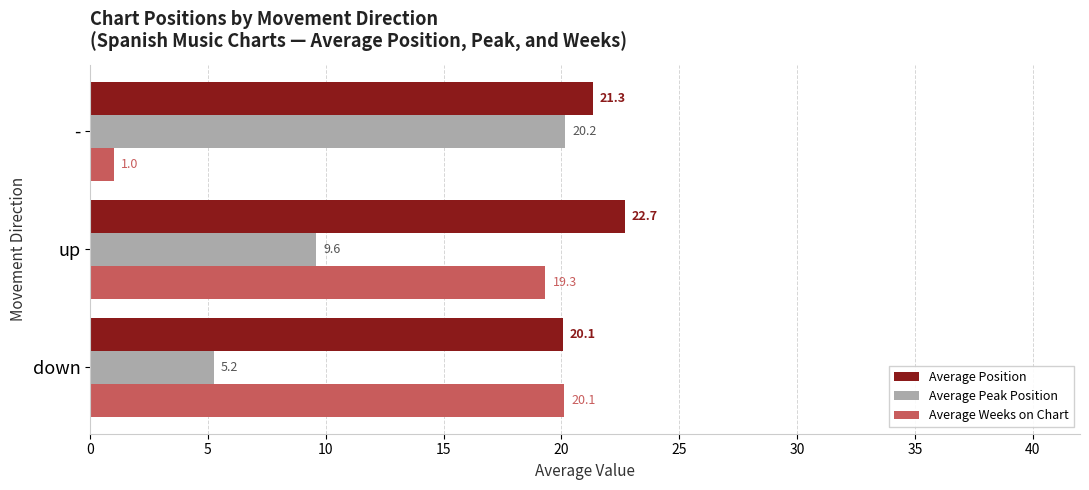

Which series has the largest total across all categories?

Average Position